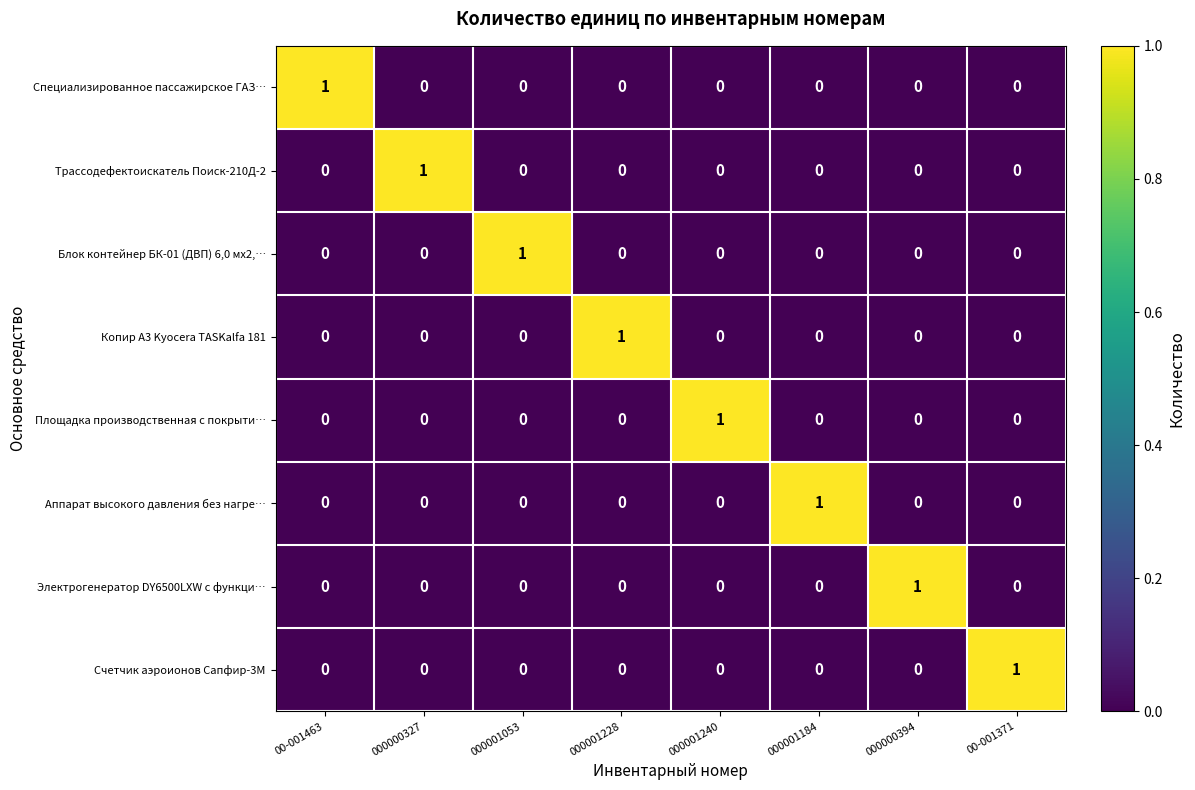

What is the maximum value shown in the chart?

1